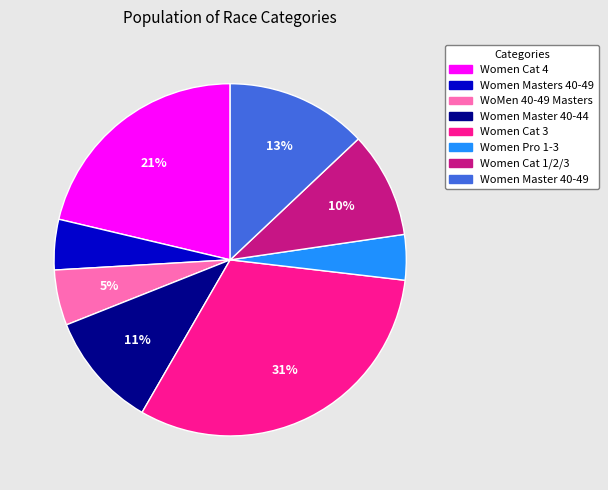

Is the sum of Women Masters 40-49 and Women Cat 1/2/3 greater than half?

No